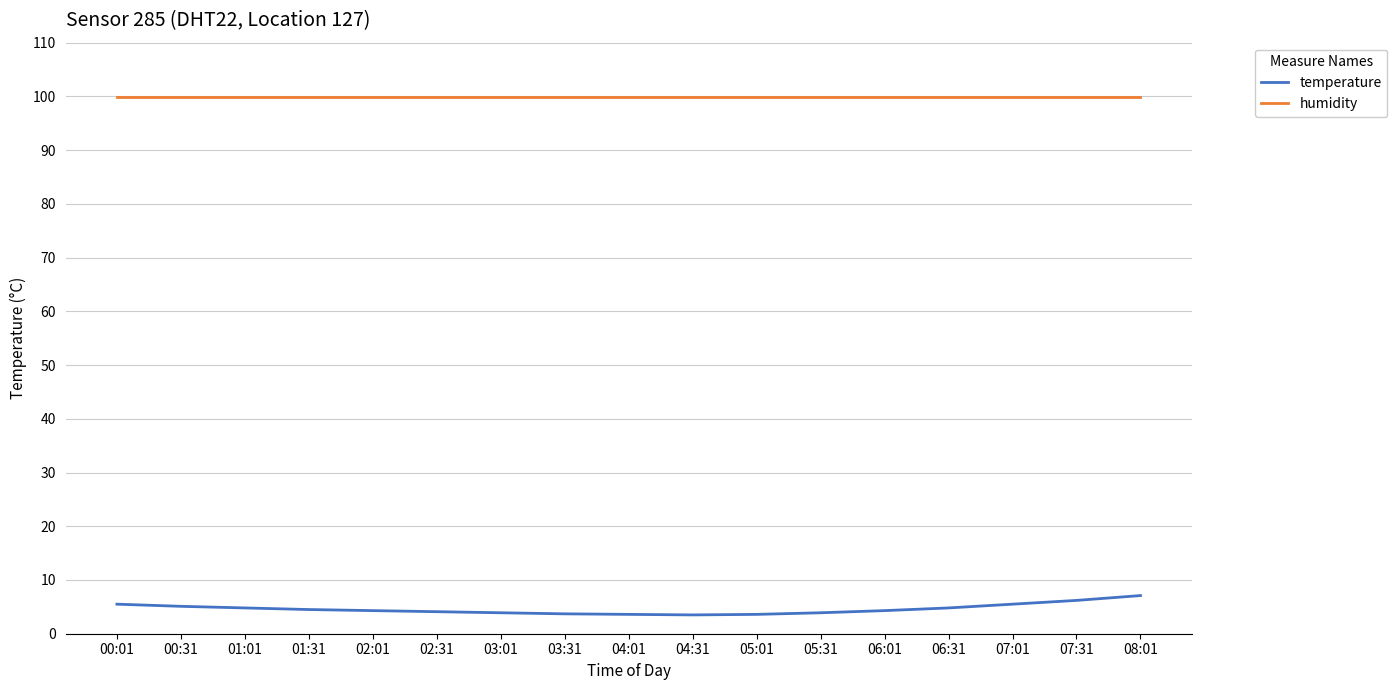

What is the sum of all humidity values?

1698.3